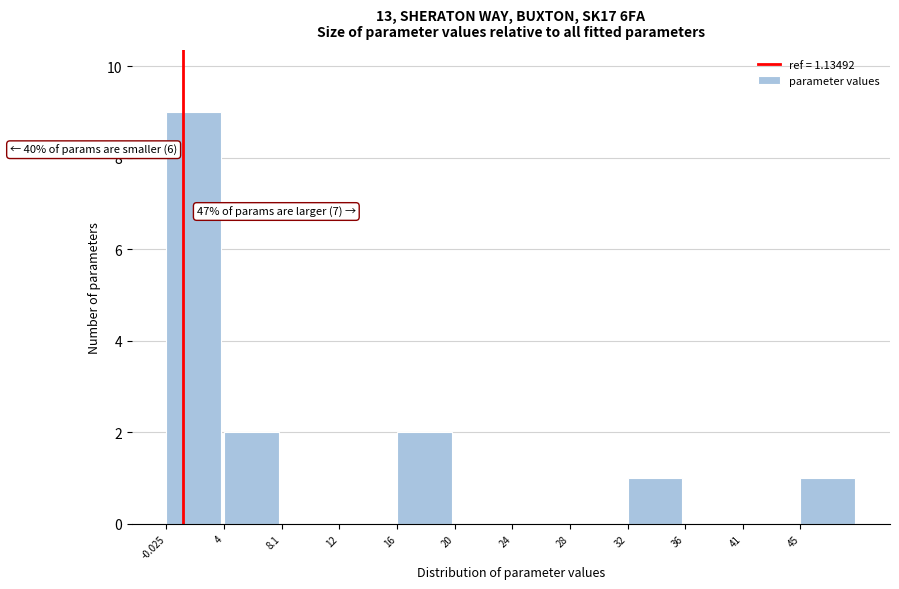

Over which range of the x-axis is the bar tallest?

0.0 to 4.0